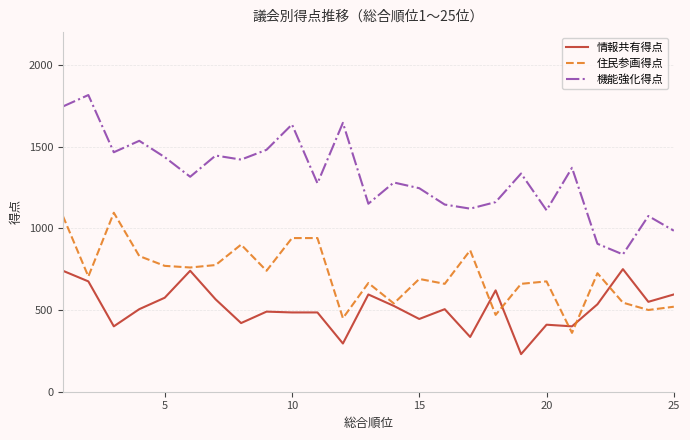

What is the lowest value of the 住民参画得点 series?

360